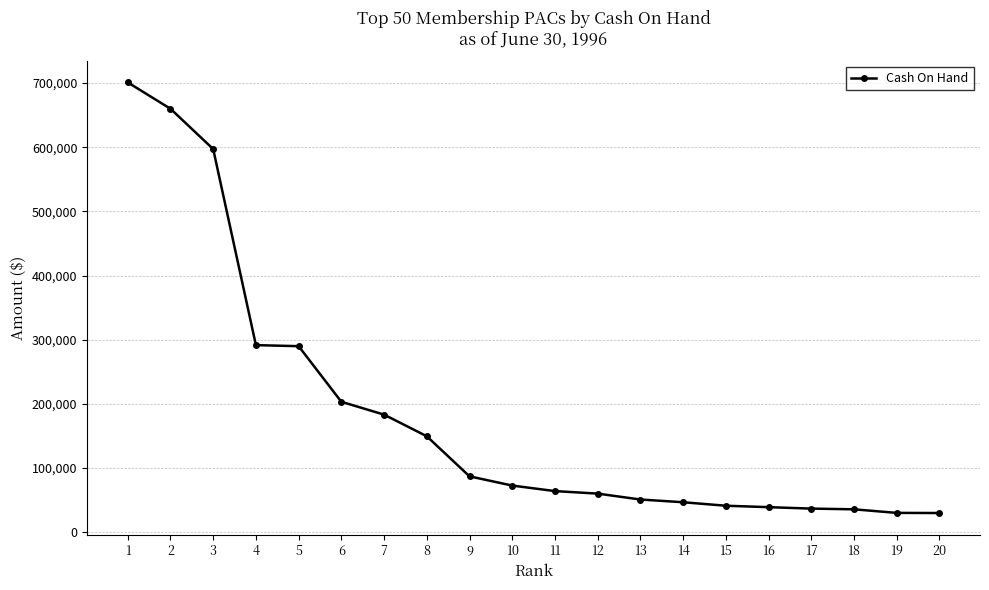

What is the change in value from 1 to 14?

-654227